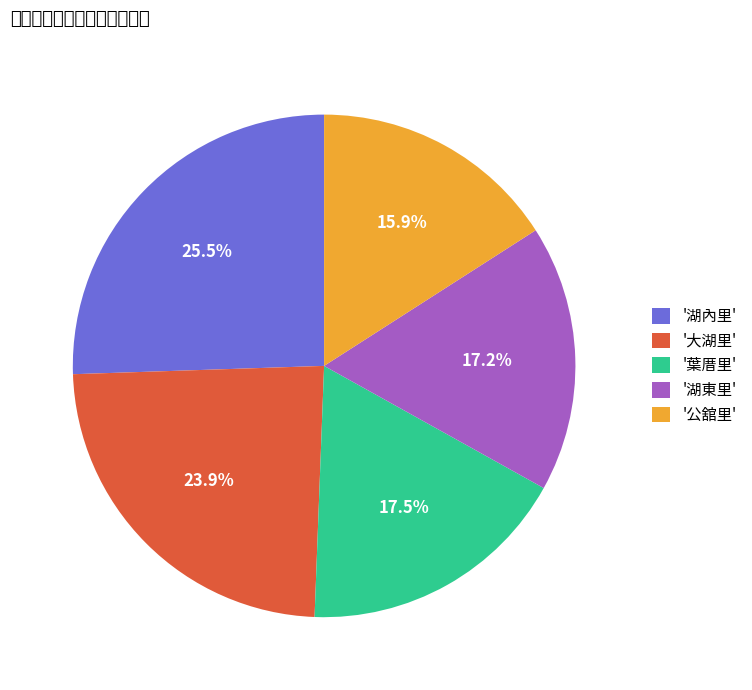

How many slices are in this pie chart?

5